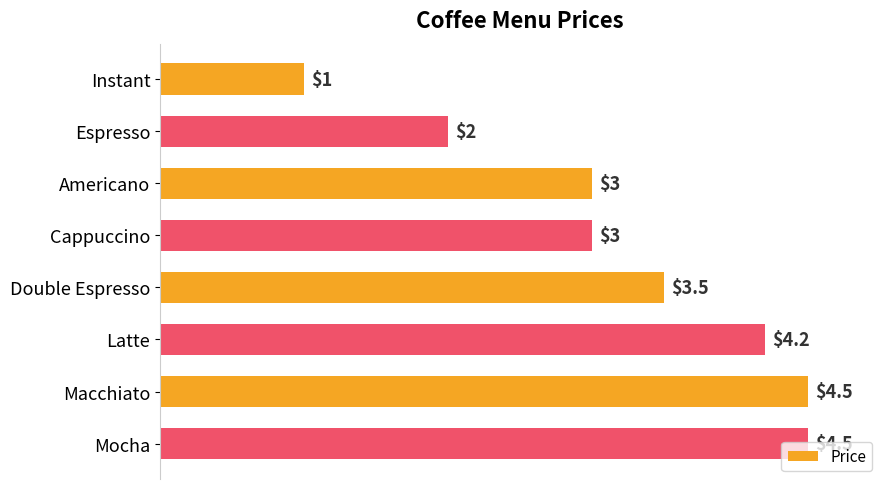

What is the smallest value displayed?

1.0